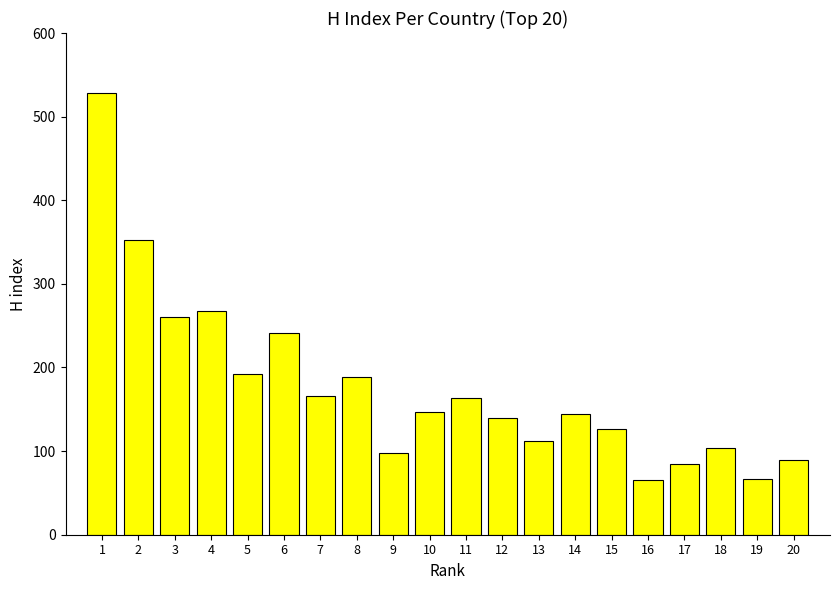

How many values are below 147?

10